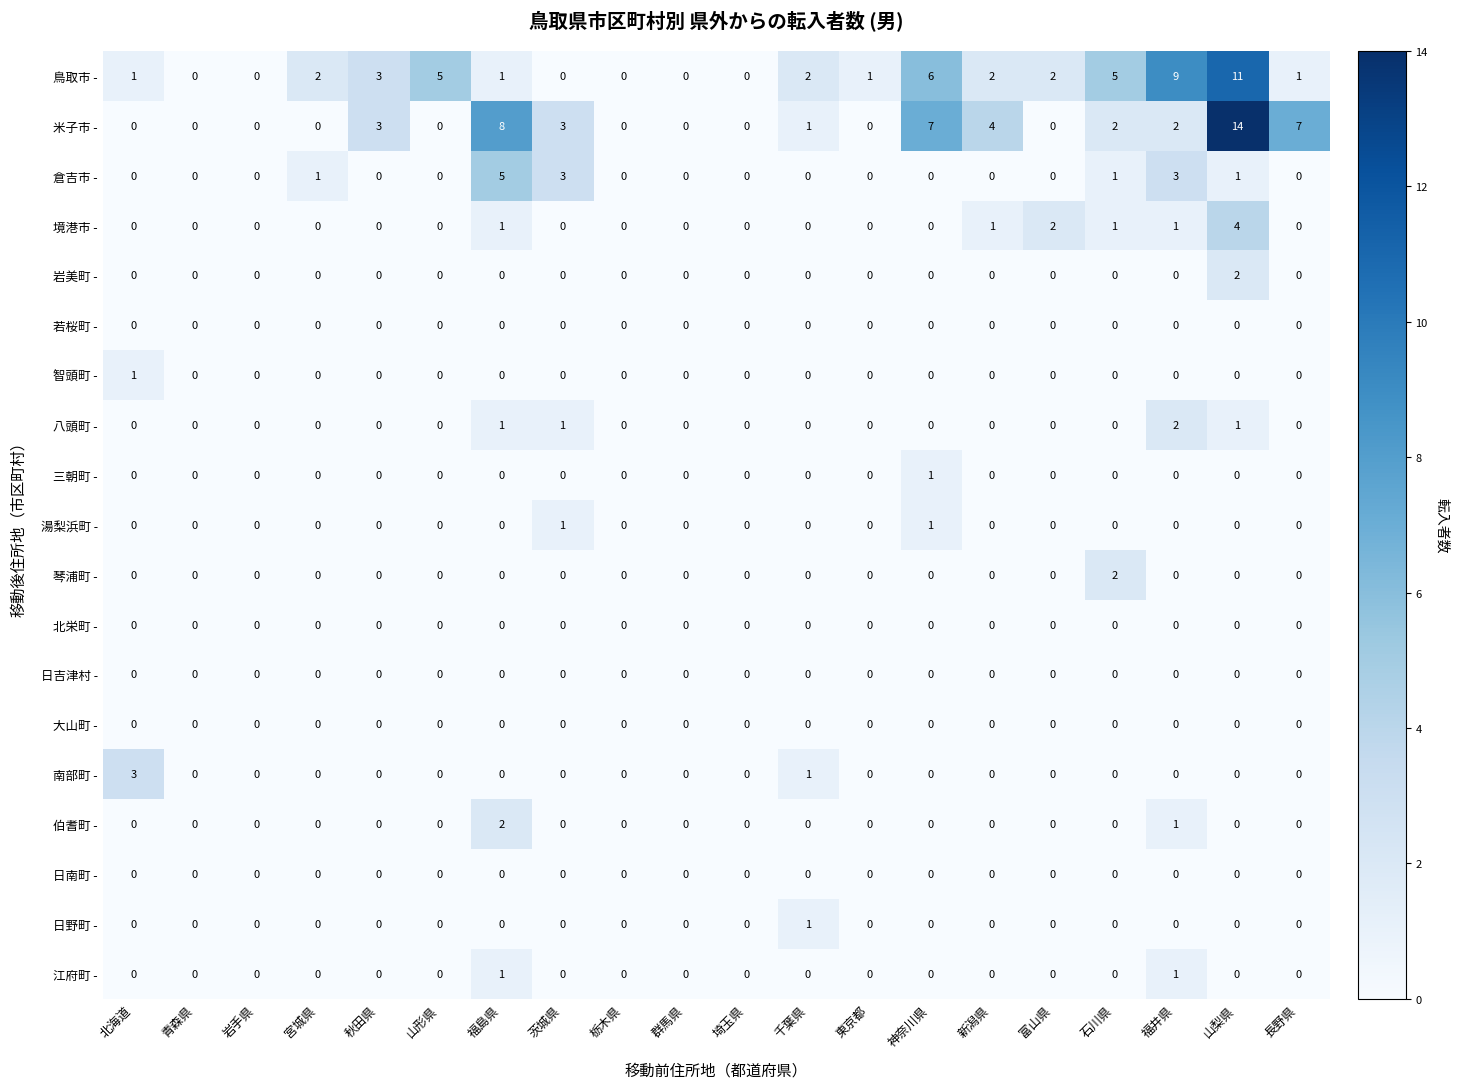

True or false: 倉吉市 - has a value of 3 at 福島県.

False